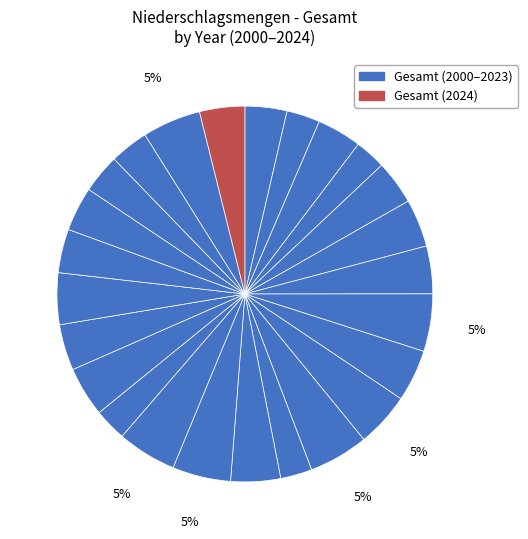

How many slices are in this pie chart?

25